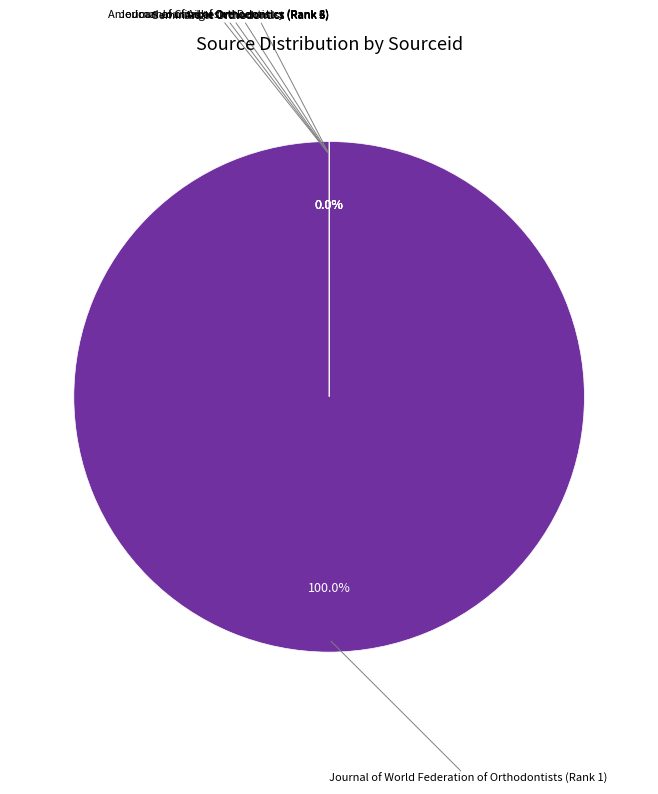

Does any single category account for the majority?

Yes